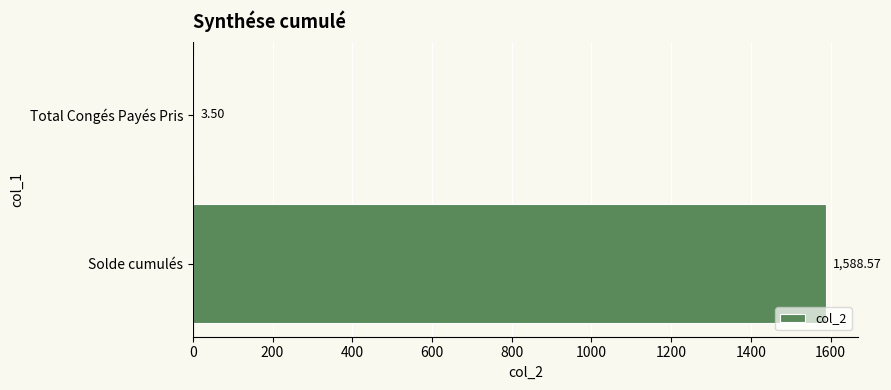

Which label corresponds to the largest value in the chart?

Solde cumulés